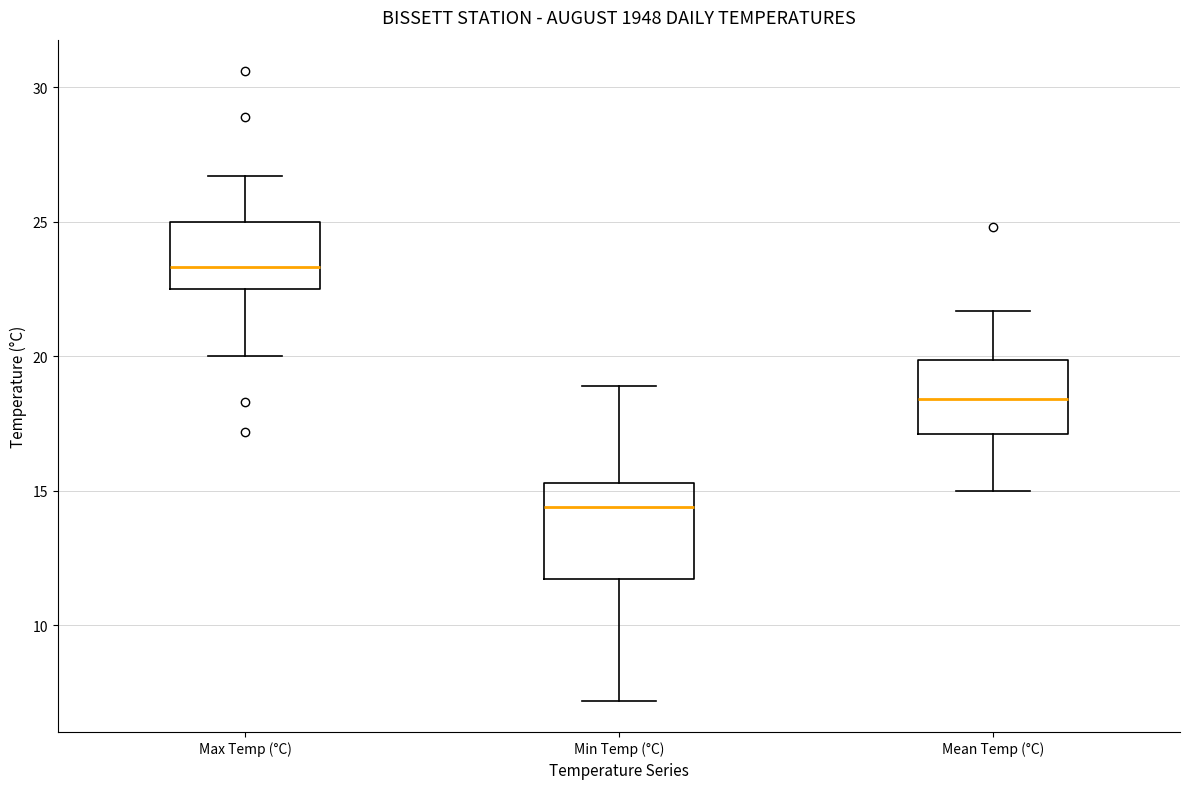

Where does the upper whisker of the box for Mean Temp (°C) end on the y-axis? The values are not printed on the chart, so give them approximately, as read against the axis.

21.5